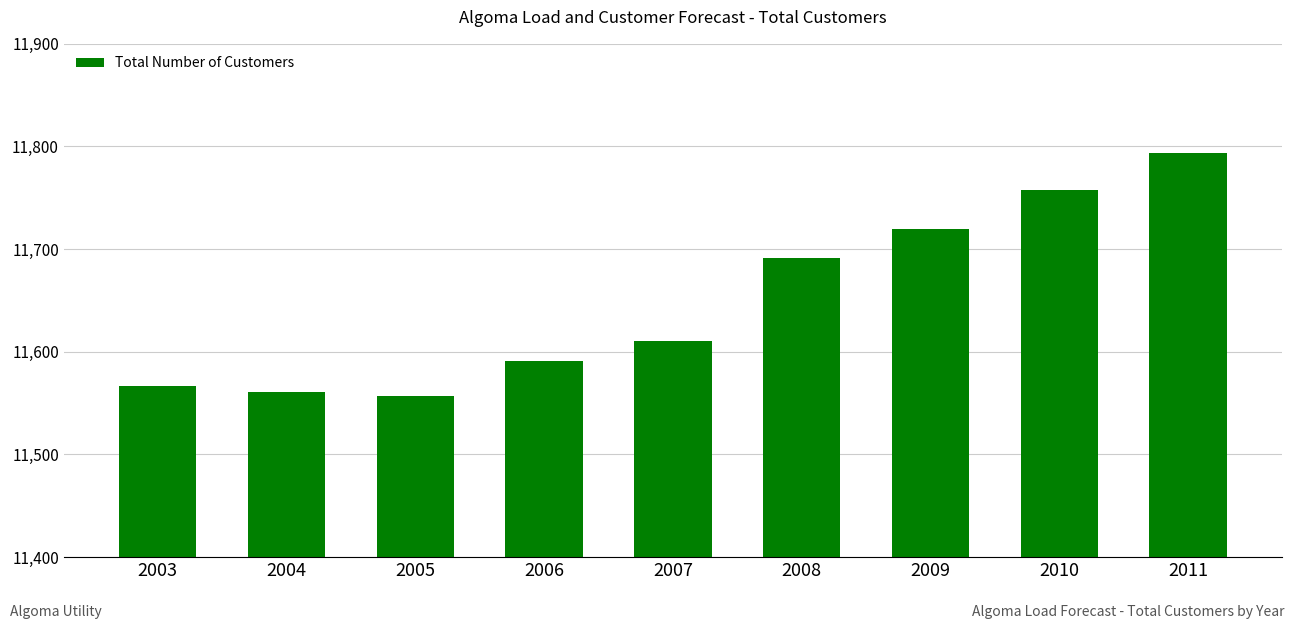

What is the difference between the values at 2005 and 2004?

4